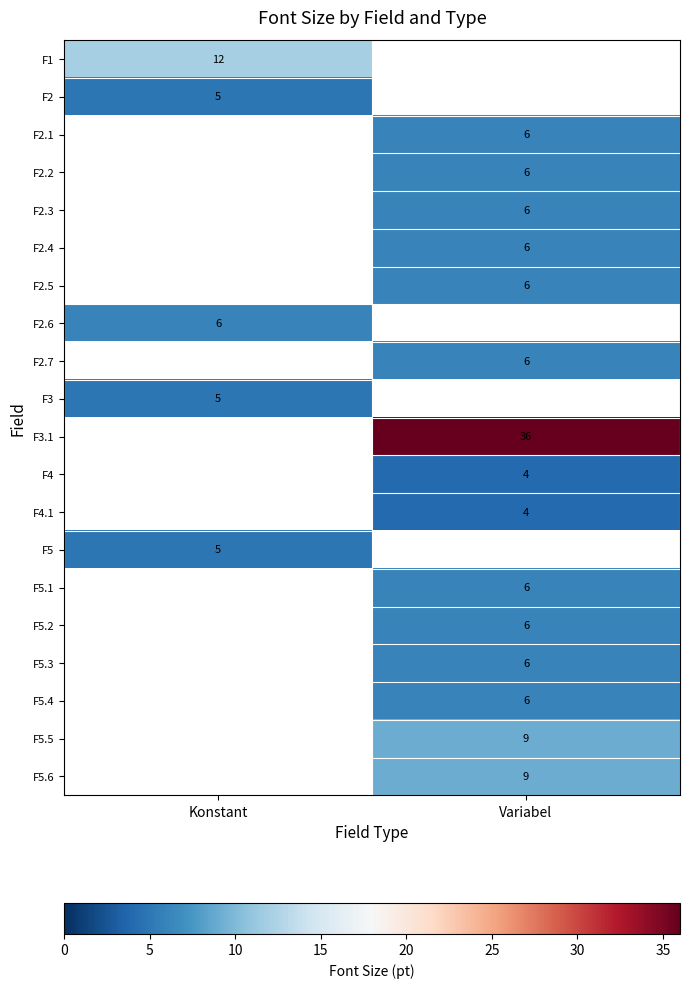

Is it true that F5.5 equals 5 at Variabel?

False